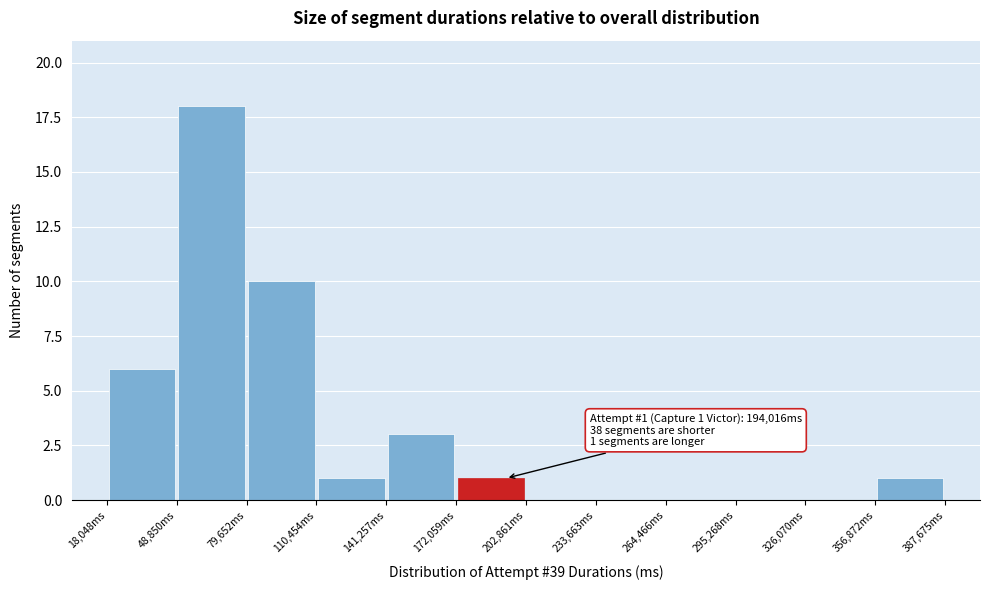

Which range on the x-axis has the tallest bar?

50000 to 80000